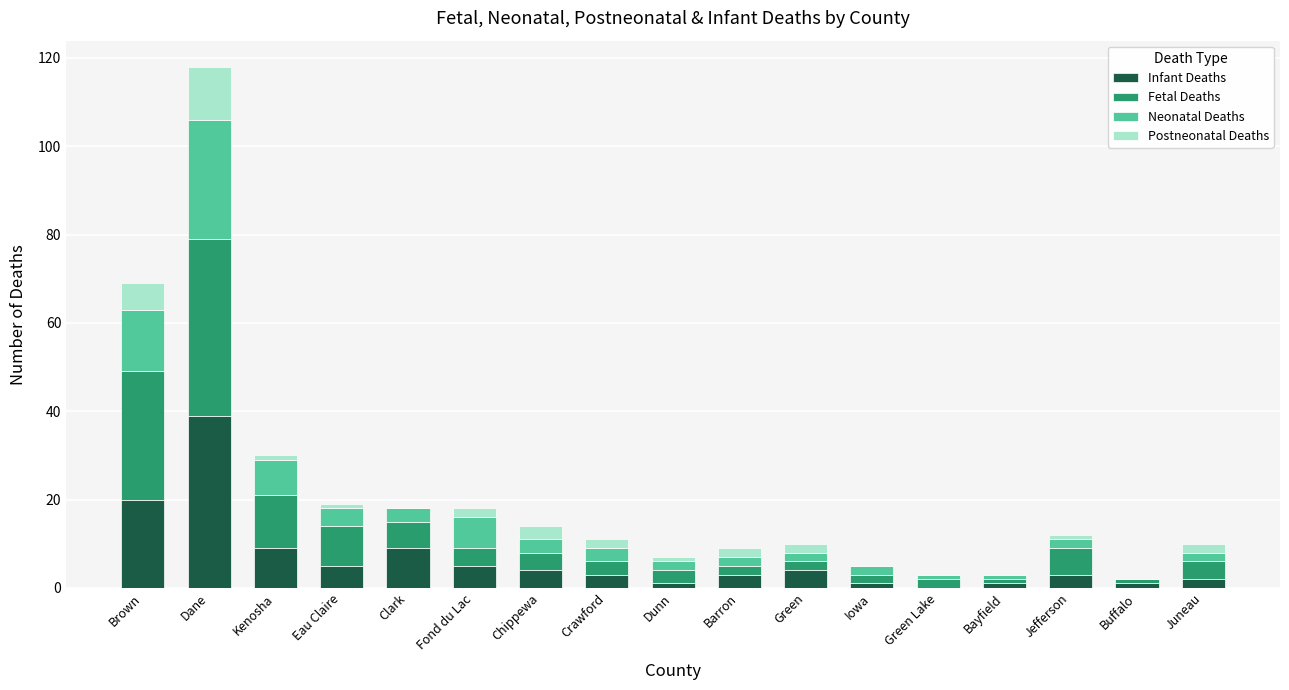

At which category is the sum across all series the highest?

Dane